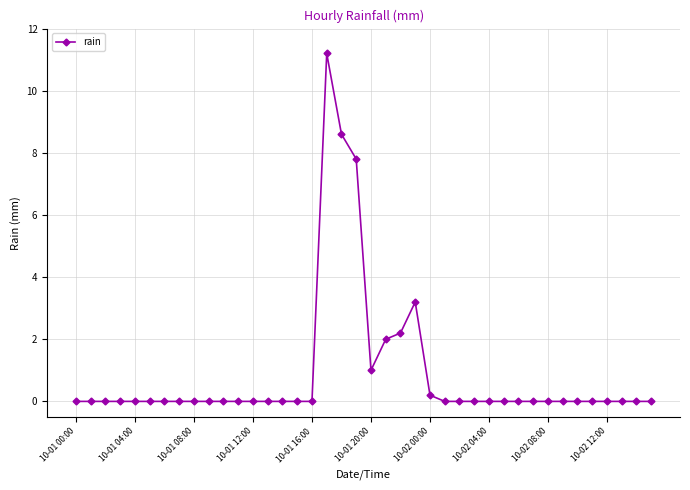

True or false: there are more than 1 points higher than both neighbors.

True